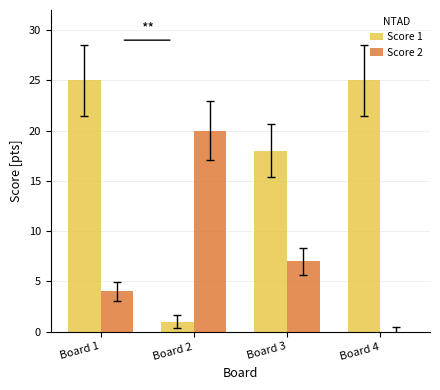

How many Score 2 values are between 4 and 20?

3